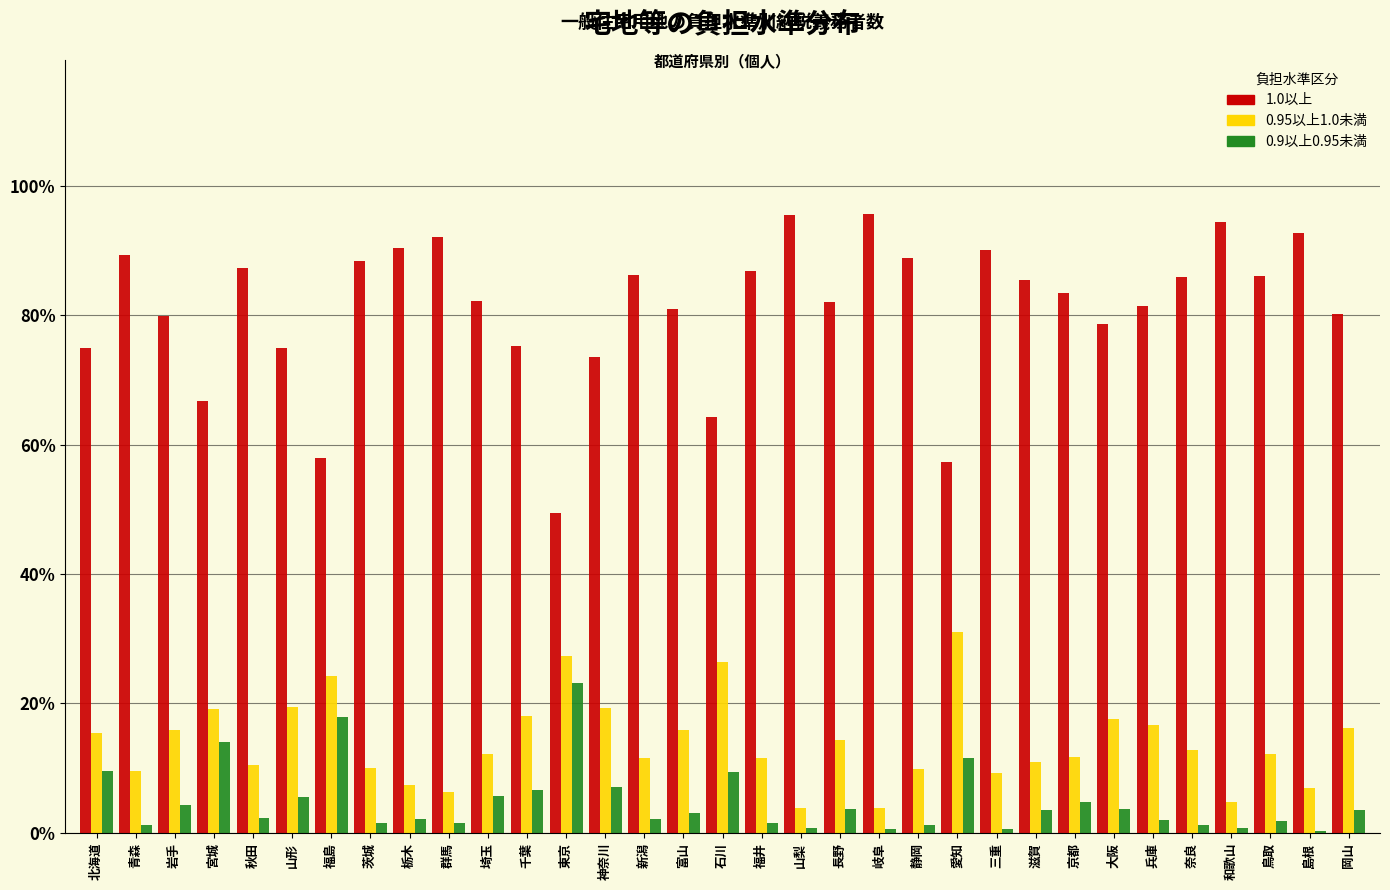

What is the sum of all 0.9以上0.95未満 values?

158.5